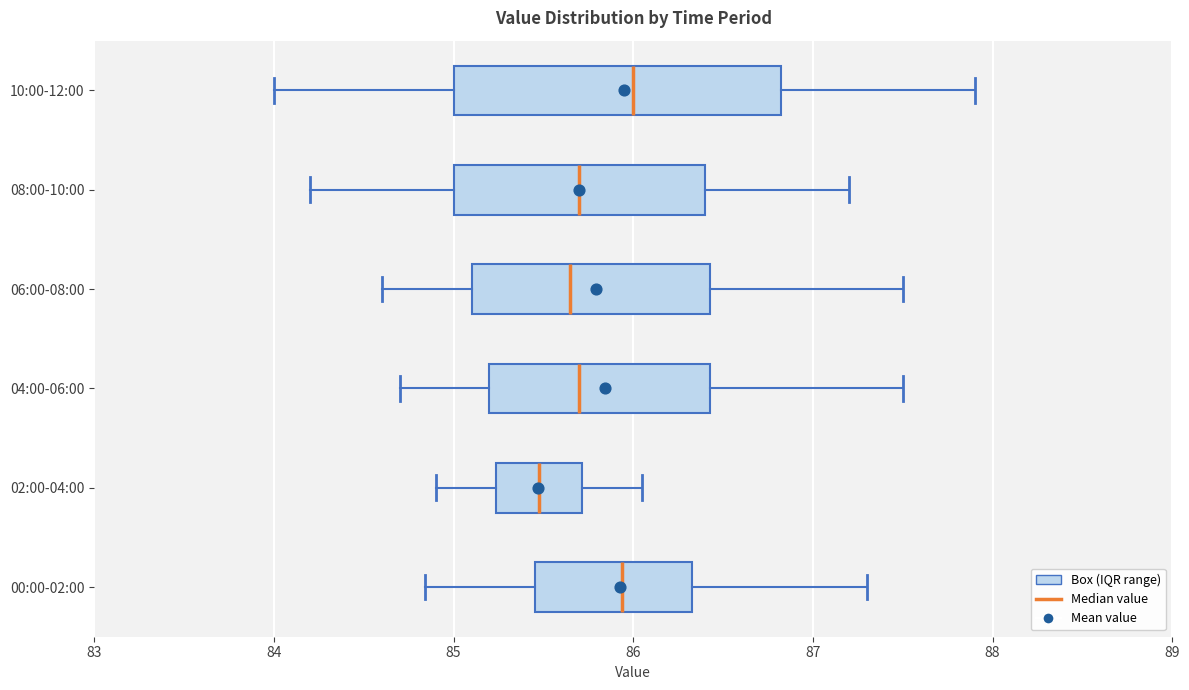

Which box has the furthest to the left median line?

02:00-04:00